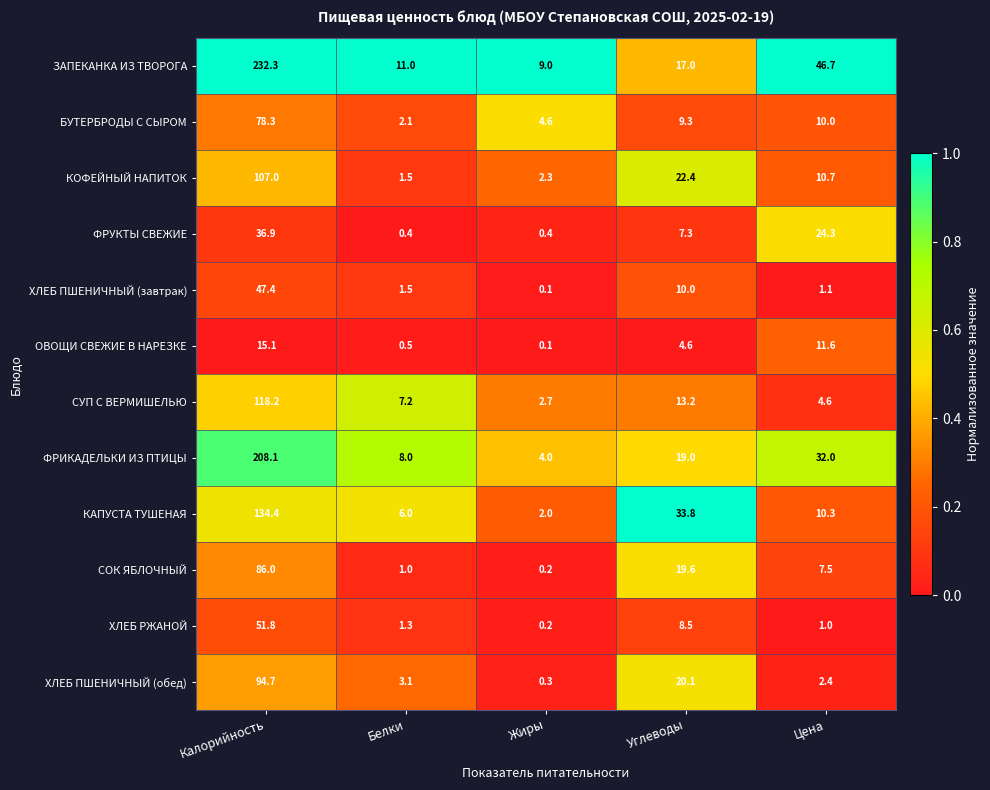

Where is КОФЕЙНЫЙ НАПИТОК nearest to the value 54?

Углеводы